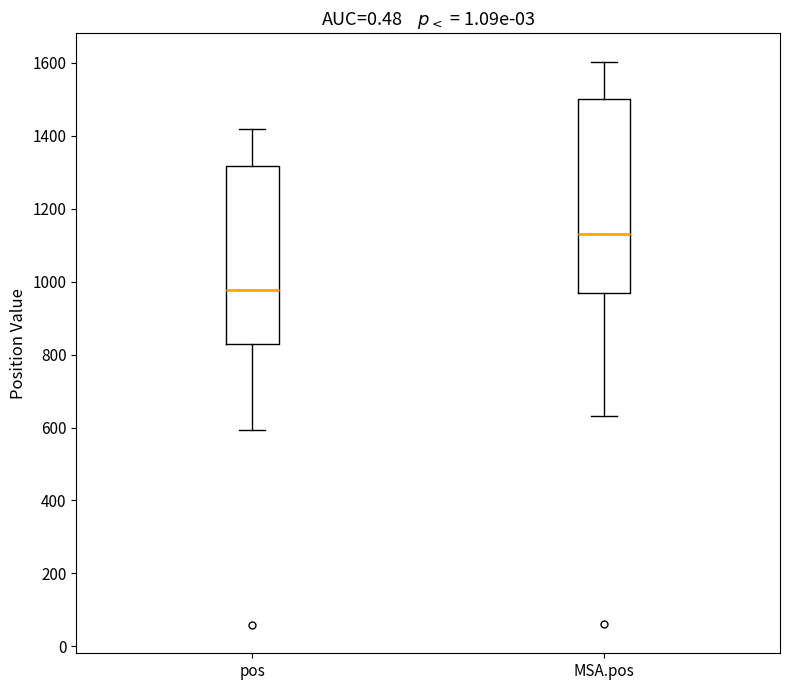

Where does the lower whisker of the box for MSA.pos end on the y-axis? The values are not printed on the chart, so give them approximately, as read against the axis.

640